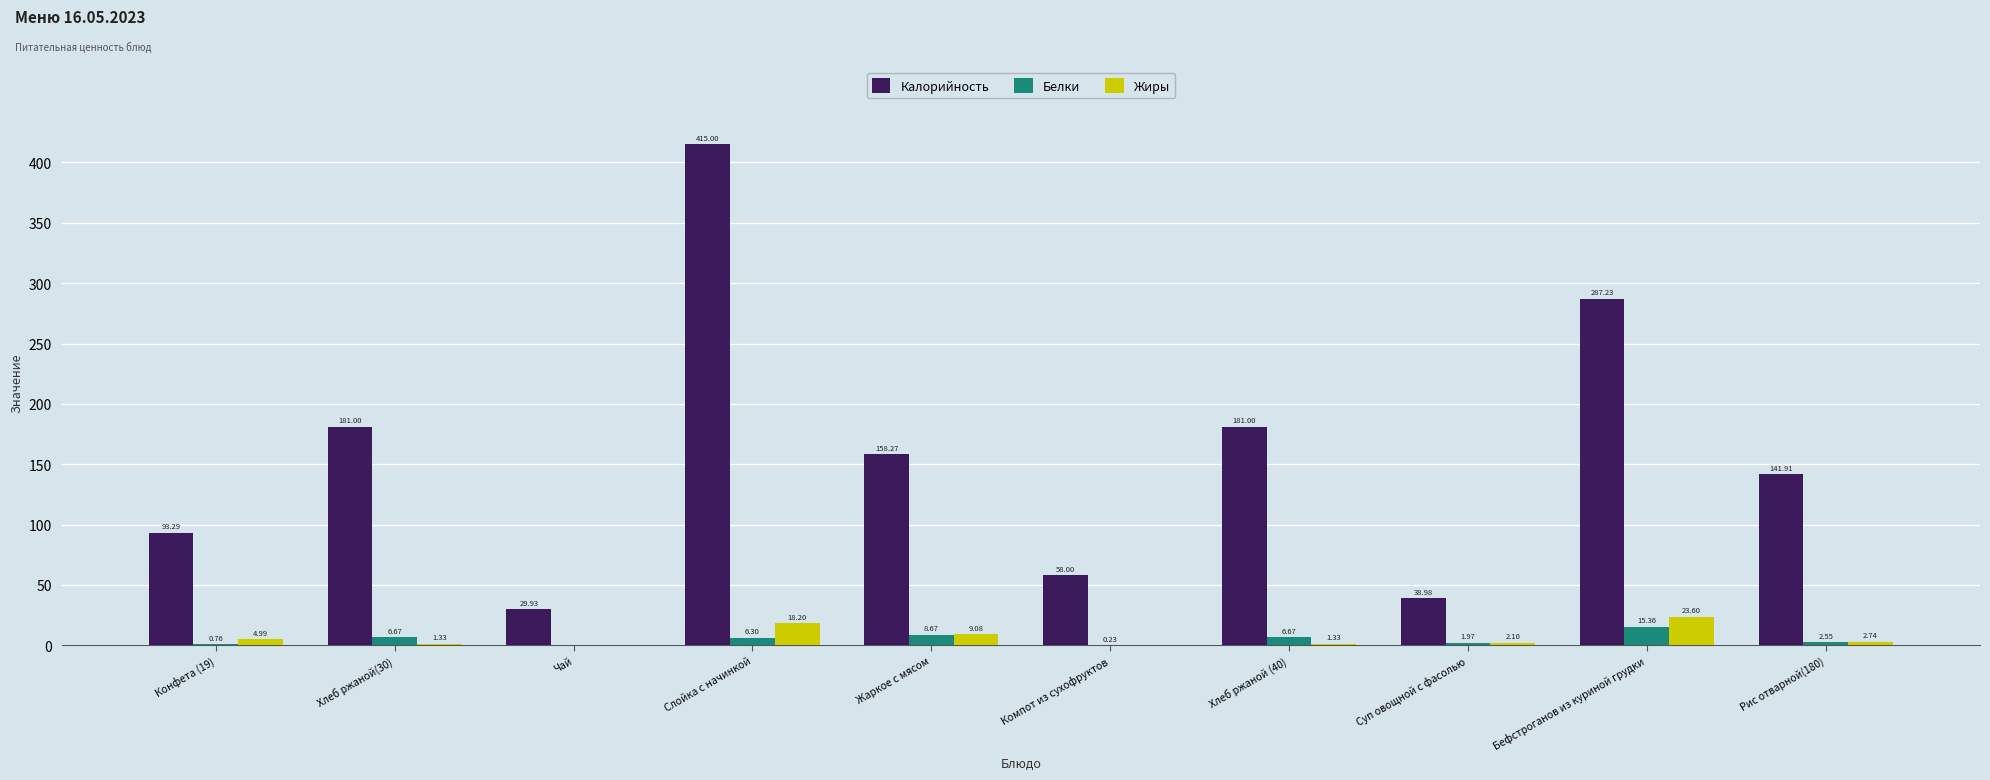

What is the highest value of the Жиры series?

23.6